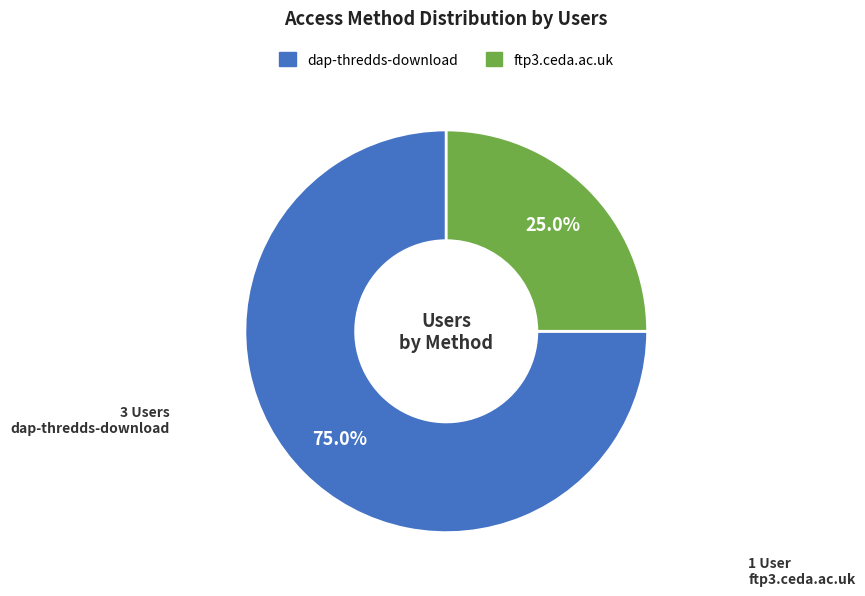

Between ftp3.ceda.ac.uk and dap-thredds-download, which is larger?

dap-thredds-download